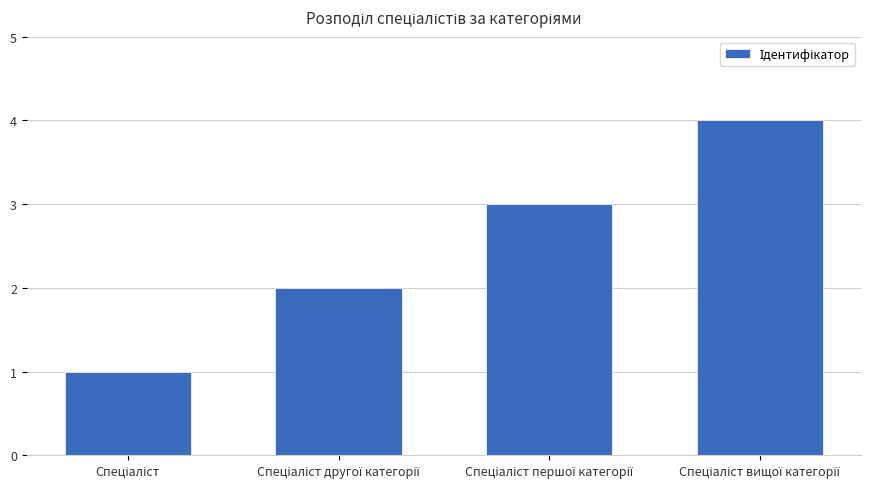

What is the maximum value shown in the chart?

4